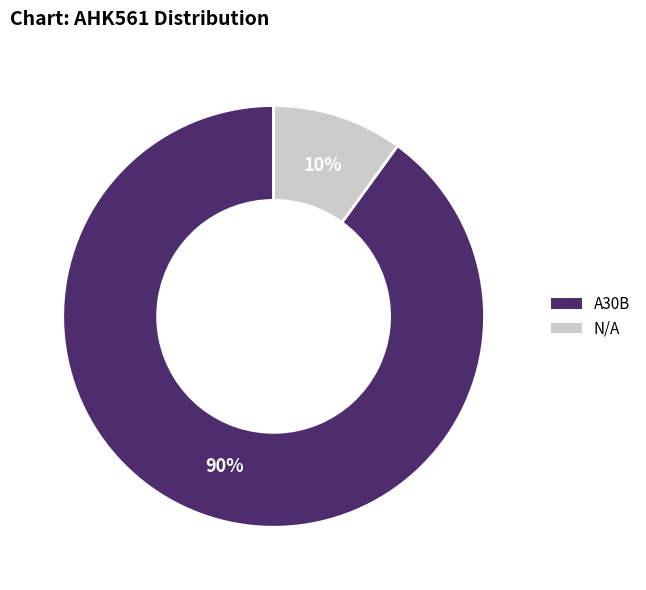

What percentage is the A30B slice, to the nearest percent?

90%